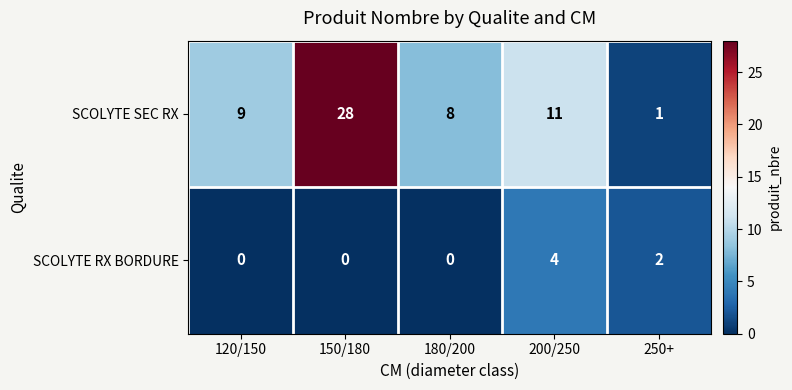

What is the approximate value of SCOLYTE SEC RX at 150/180, to the nearest 5?

30